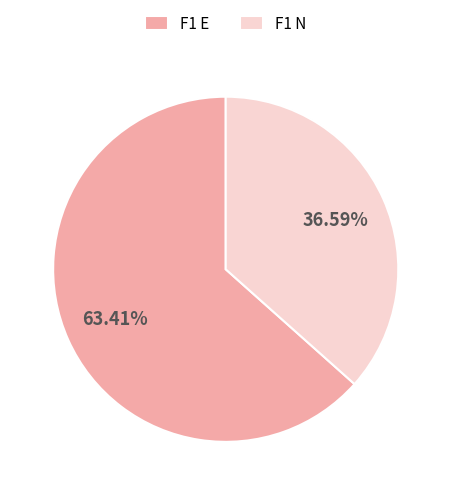

Do F1 E and F1 N together represent more than half of the pie?

Yes